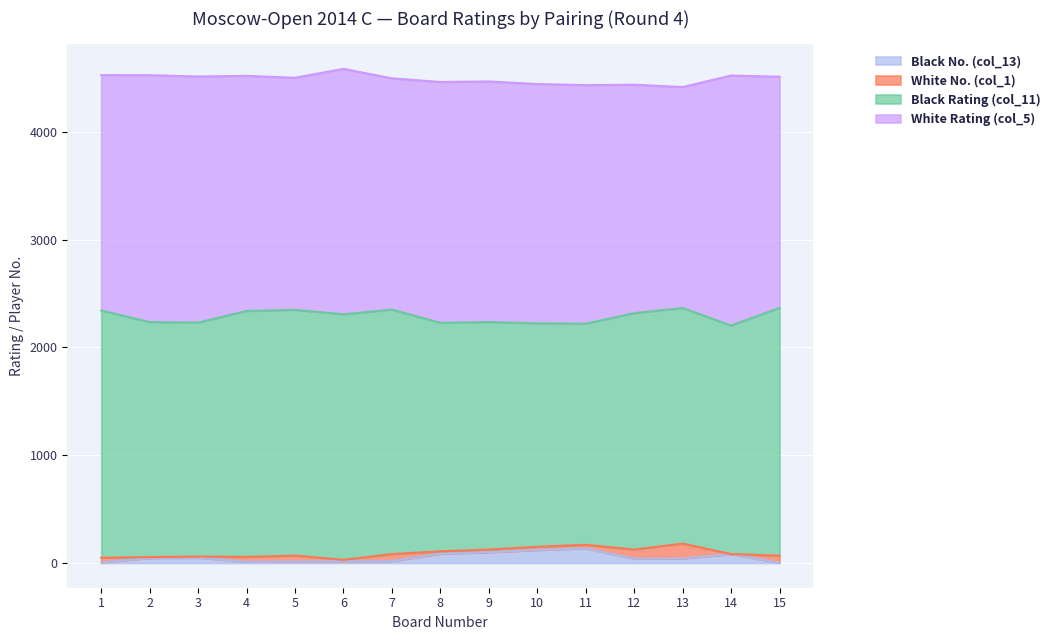

At how many categories does at least one series exceed 240?

15